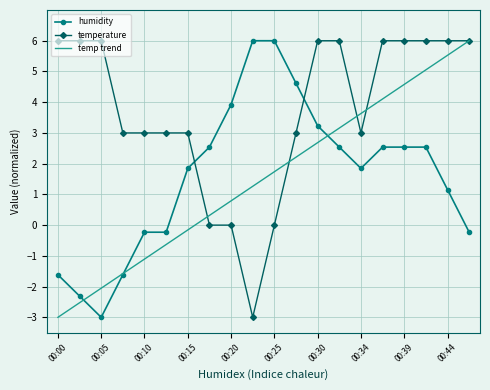

Which series has the largest total across all categories?

temperature